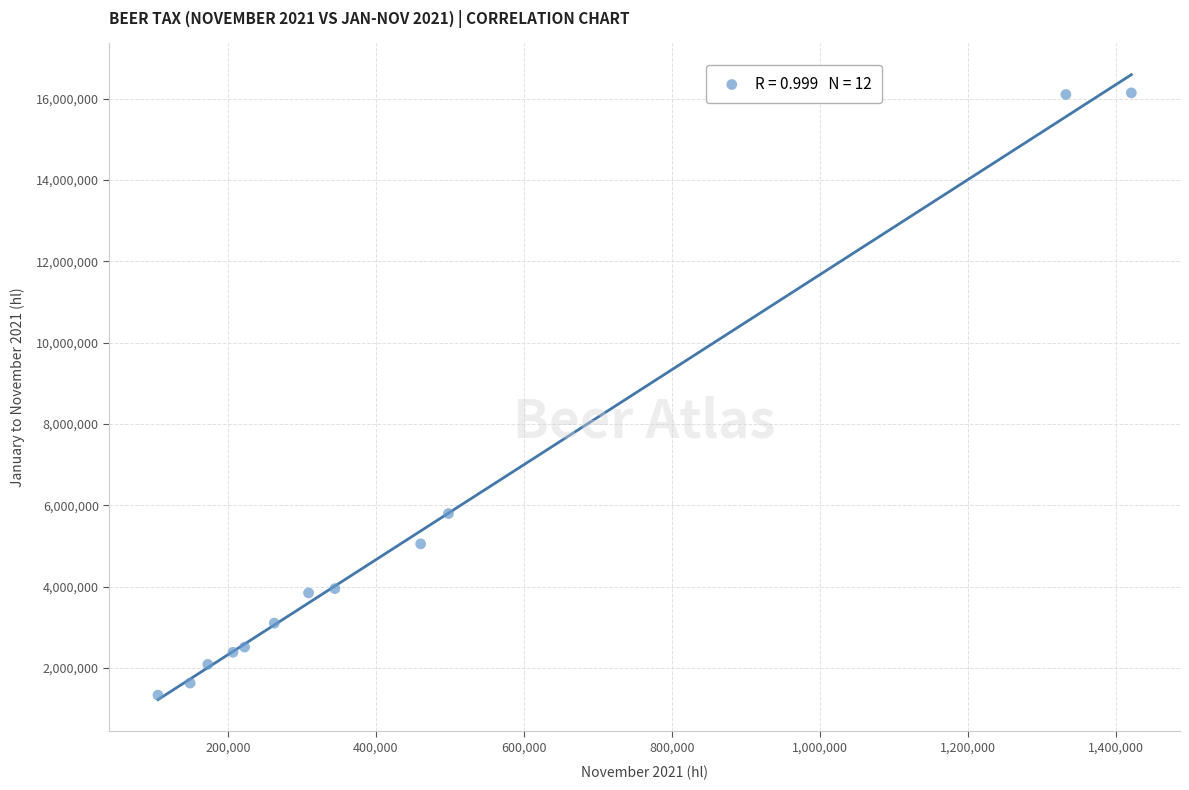

What is the average X value?

457077.8